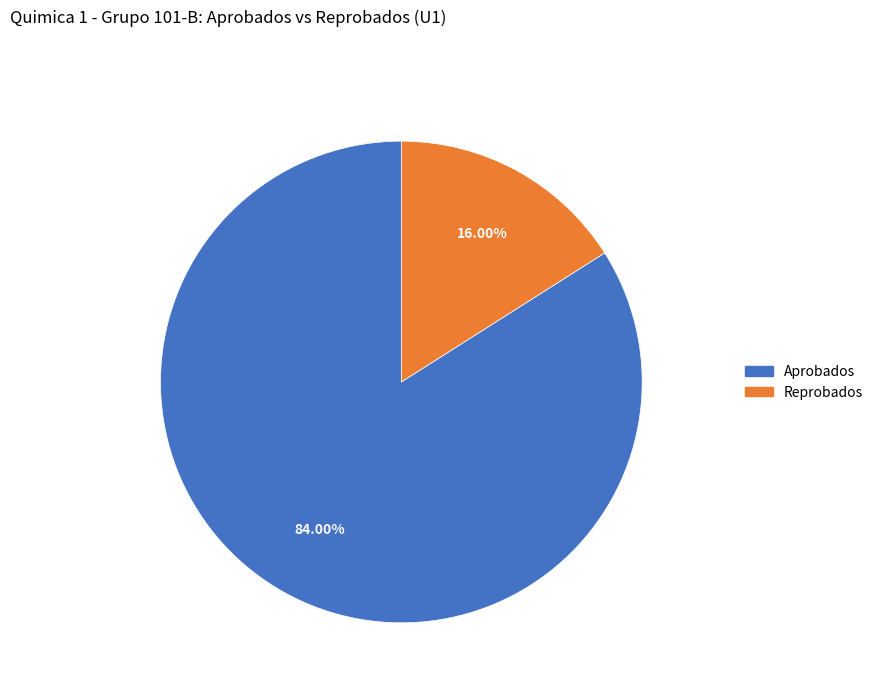

How many slices are in this pie chart?

2